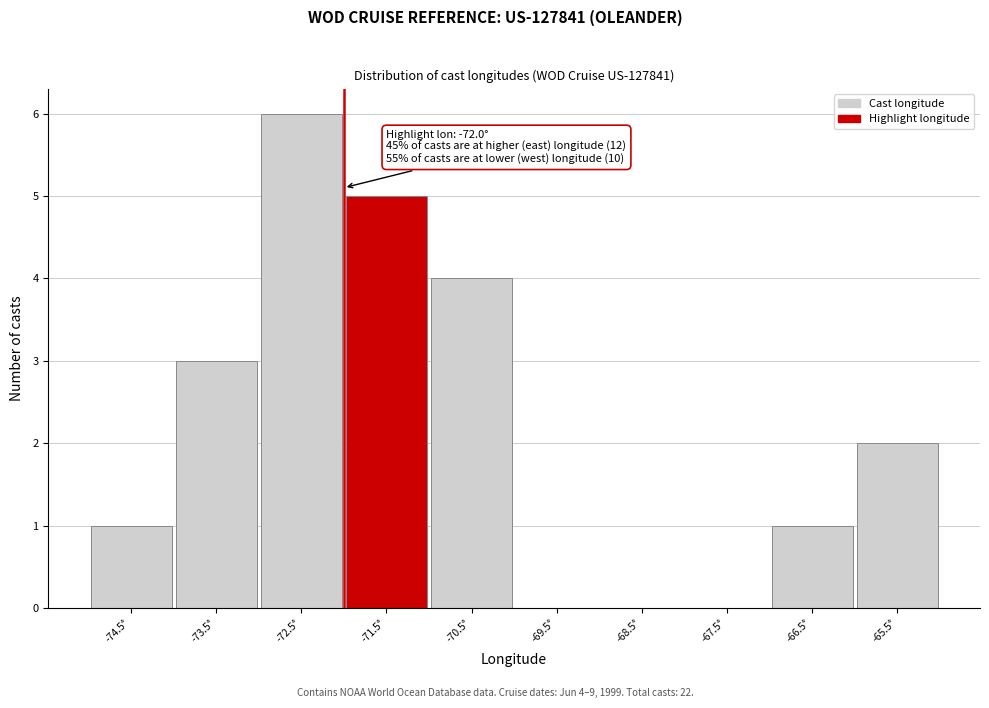

Over which range of the x-axis is the bar tallest?

-73 to -72